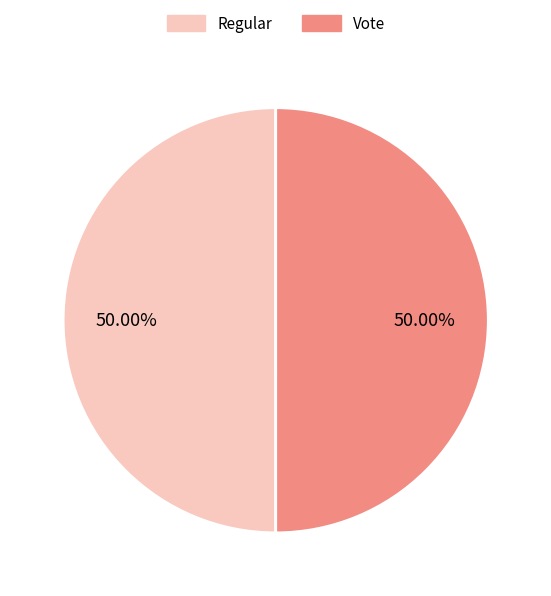

Approximately how many times larger is the value at Regular compared to Vote?

1.0